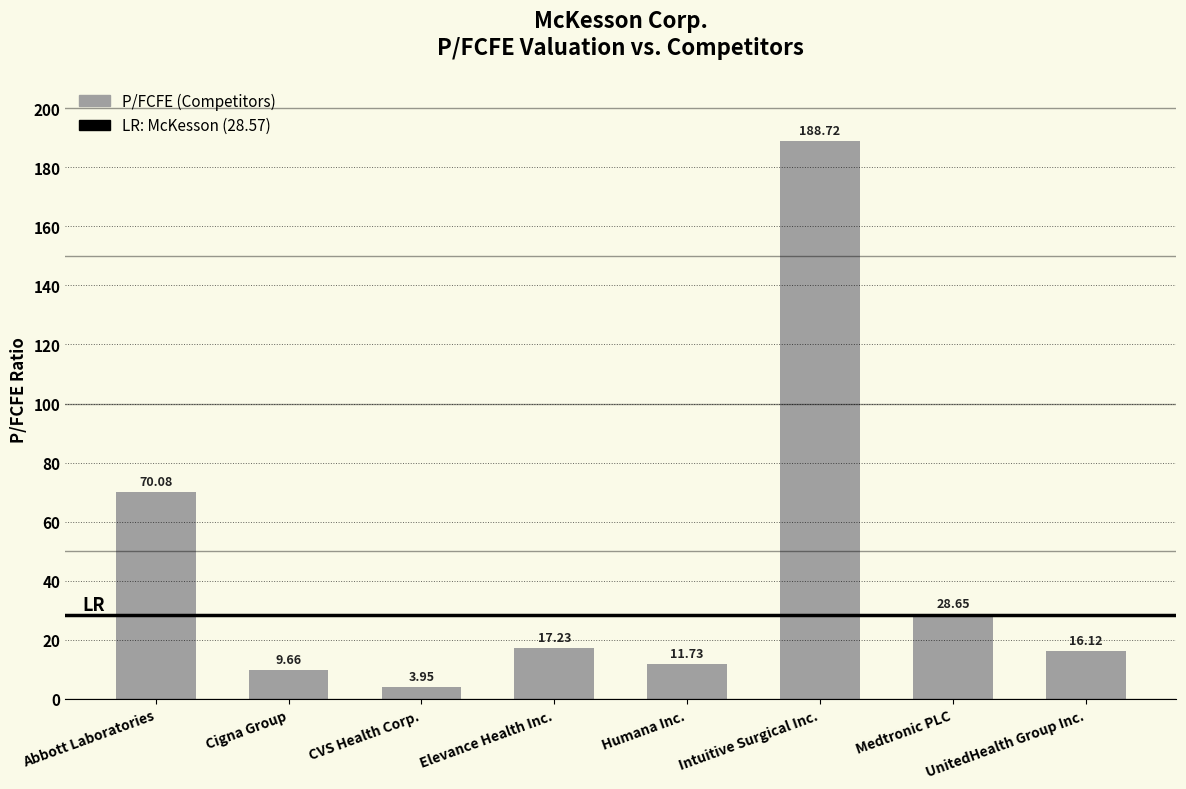

Does the chart contain any negative values?

No